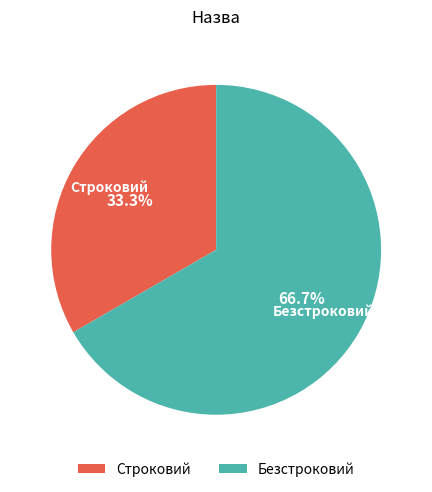

Count the number of slices in the pie.

2